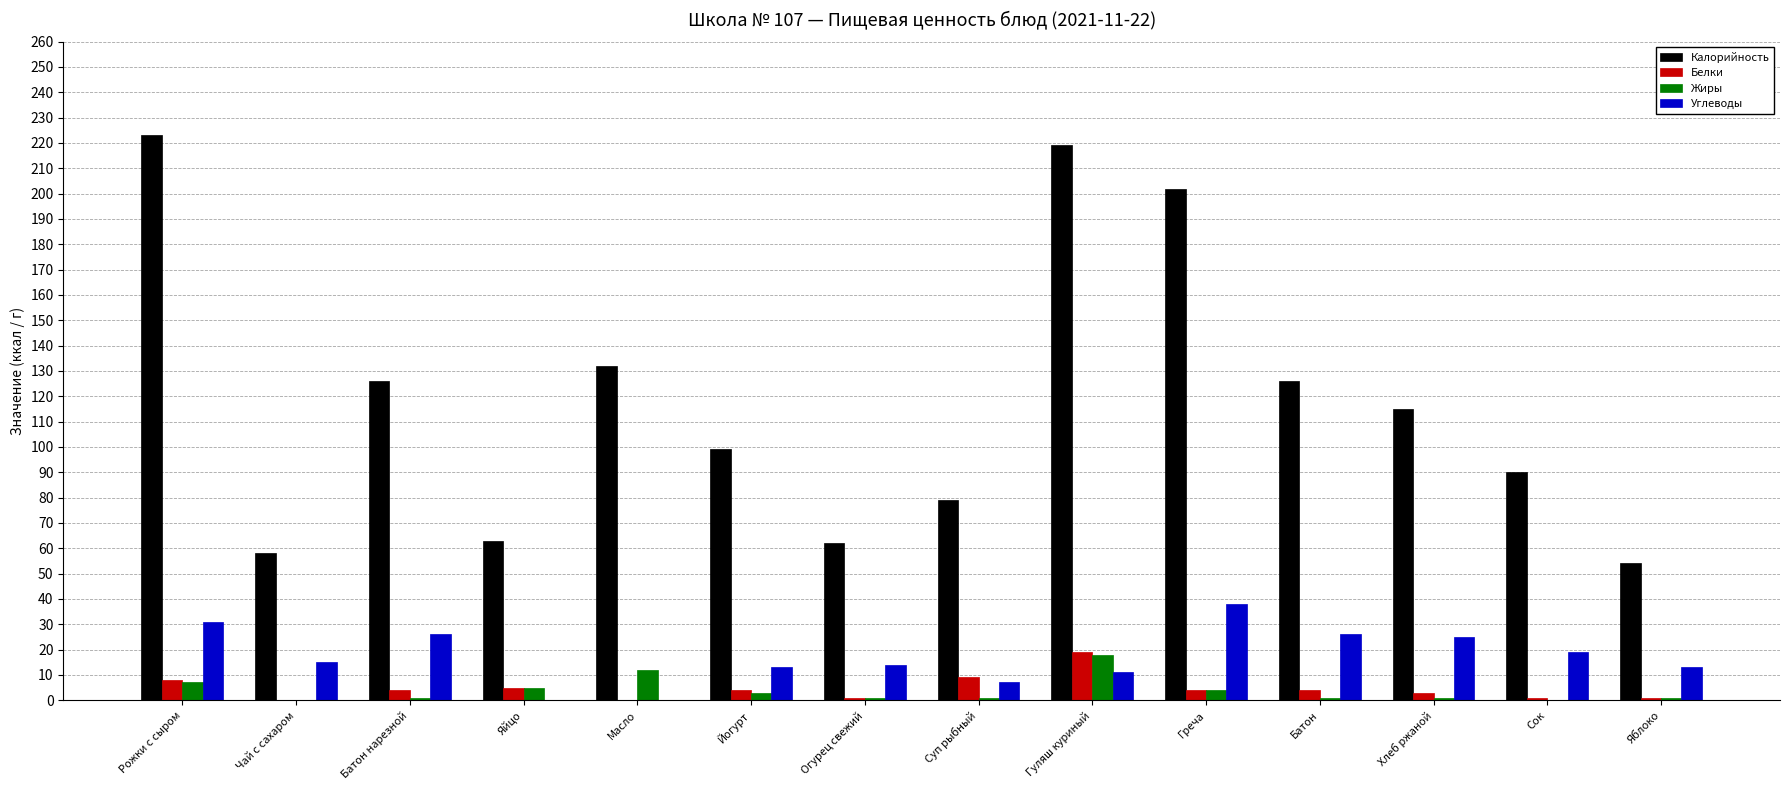

How many groups of bars are there?

14